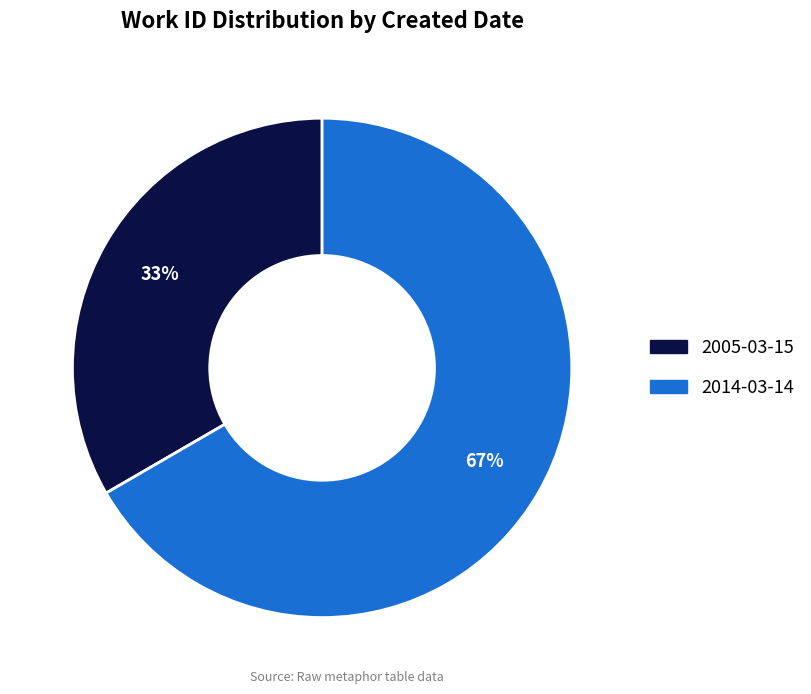

What percentage is the 2014-03-14 slice, to the nearest percent?

67%